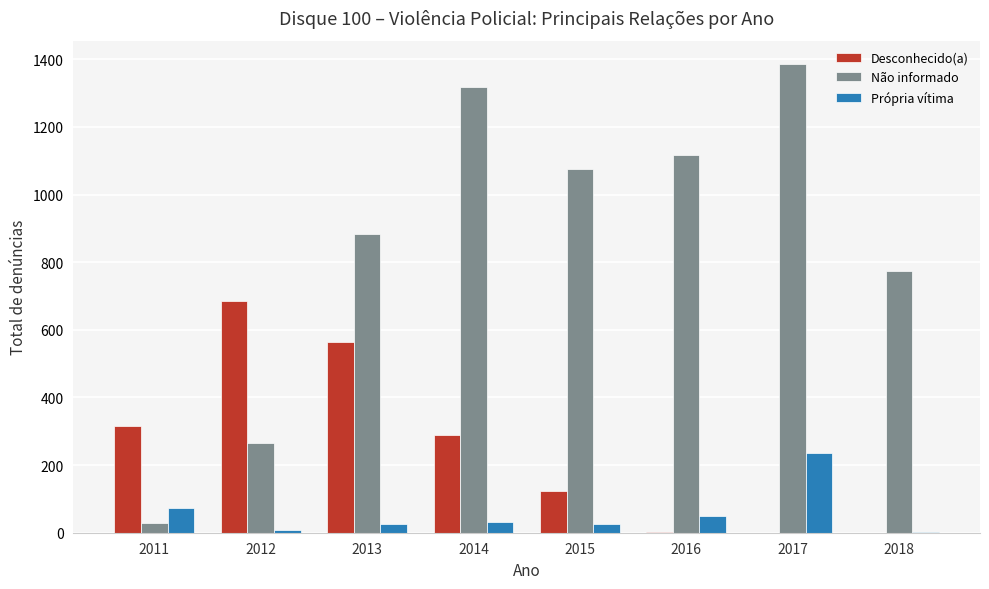

What are all the series names shown in the legend?

Desconhecido(a), Não informado, Própria vítima